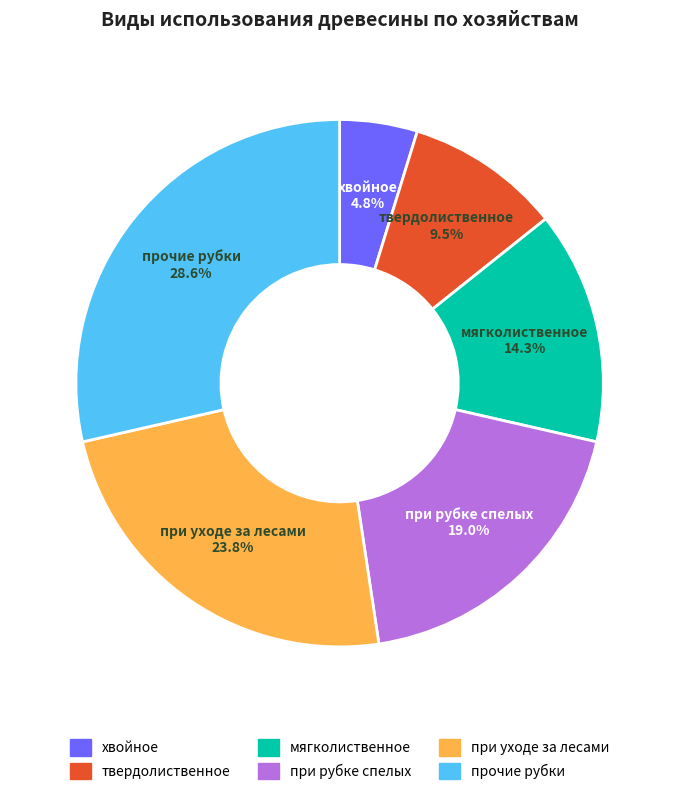

Rank the categories by value from lowest to highest.

хвойное, твердолиственное, мягколиственное, при рубке спелых, при уходе за лесами, прочие рубки